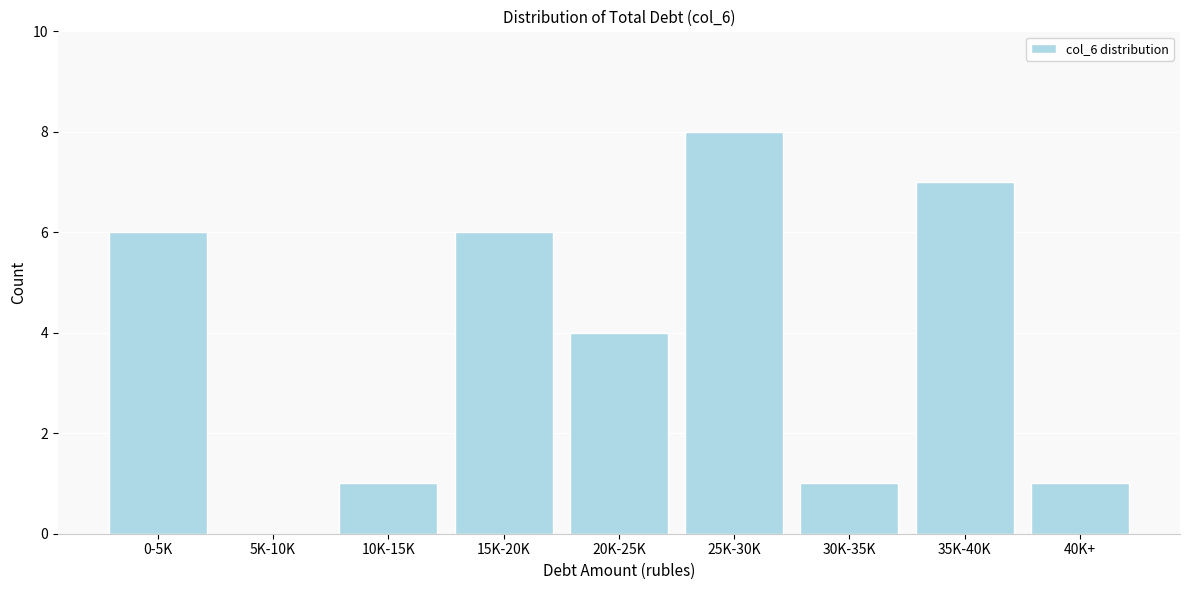

Reading right to left, extract all data points from this chart.

40K+=1	35K-40K=7	30K-35K=1	25K-30K=8	20K-25K=4	15K-20K=6	10K-15K=1	5K-10K=0	0-5K=6